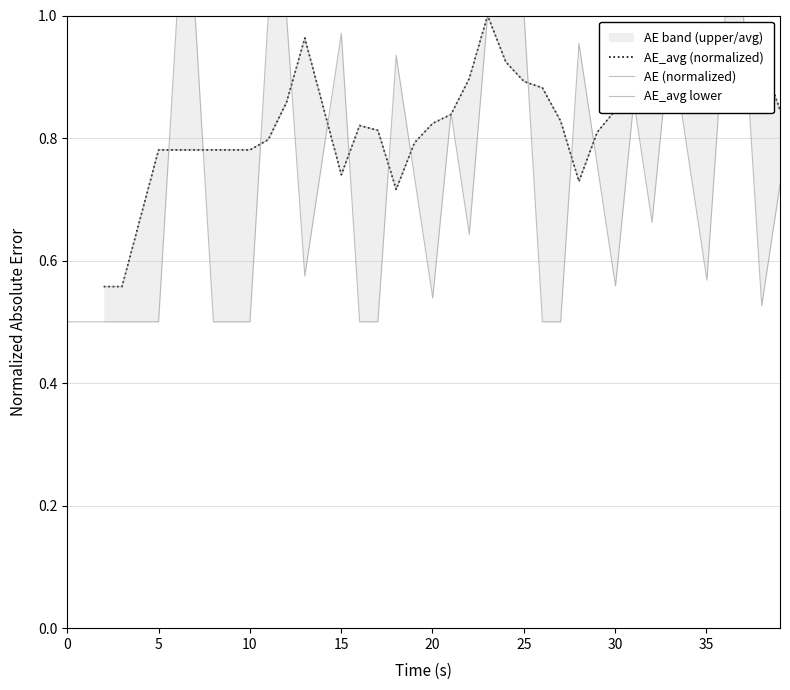

True or false: AE_avg lower has more than 2 points higher than both neighbors.

True